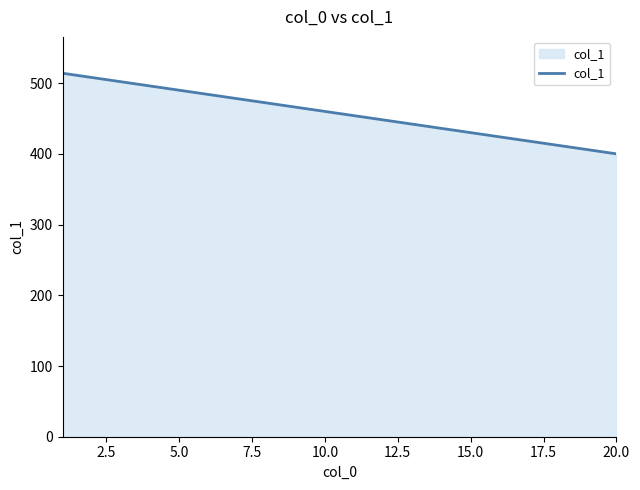

What is the smallest value displayed?

400